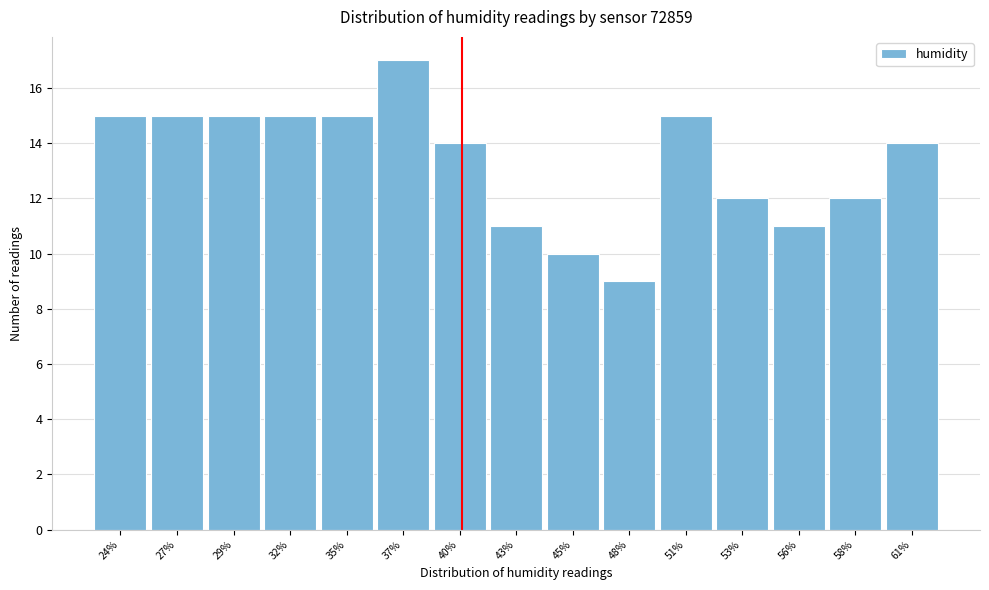

Reading left to right, what are all the values shown in this chart?

15	15	15	15	15	17	14	11	10	9	15	12	11	12	14